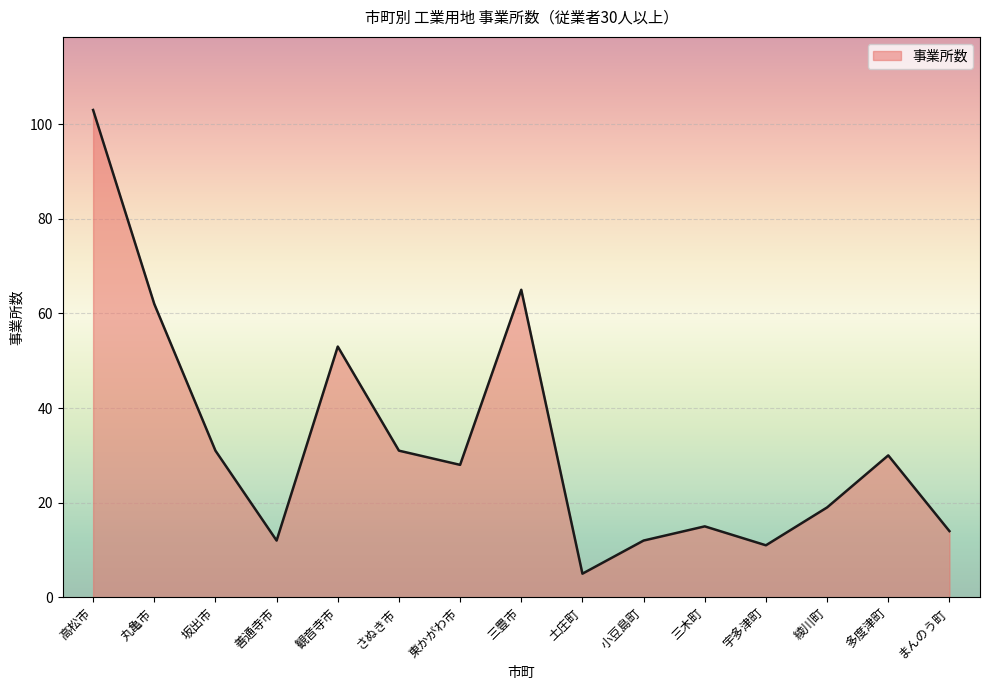

Which category has the lowest value across all series?

土庄町